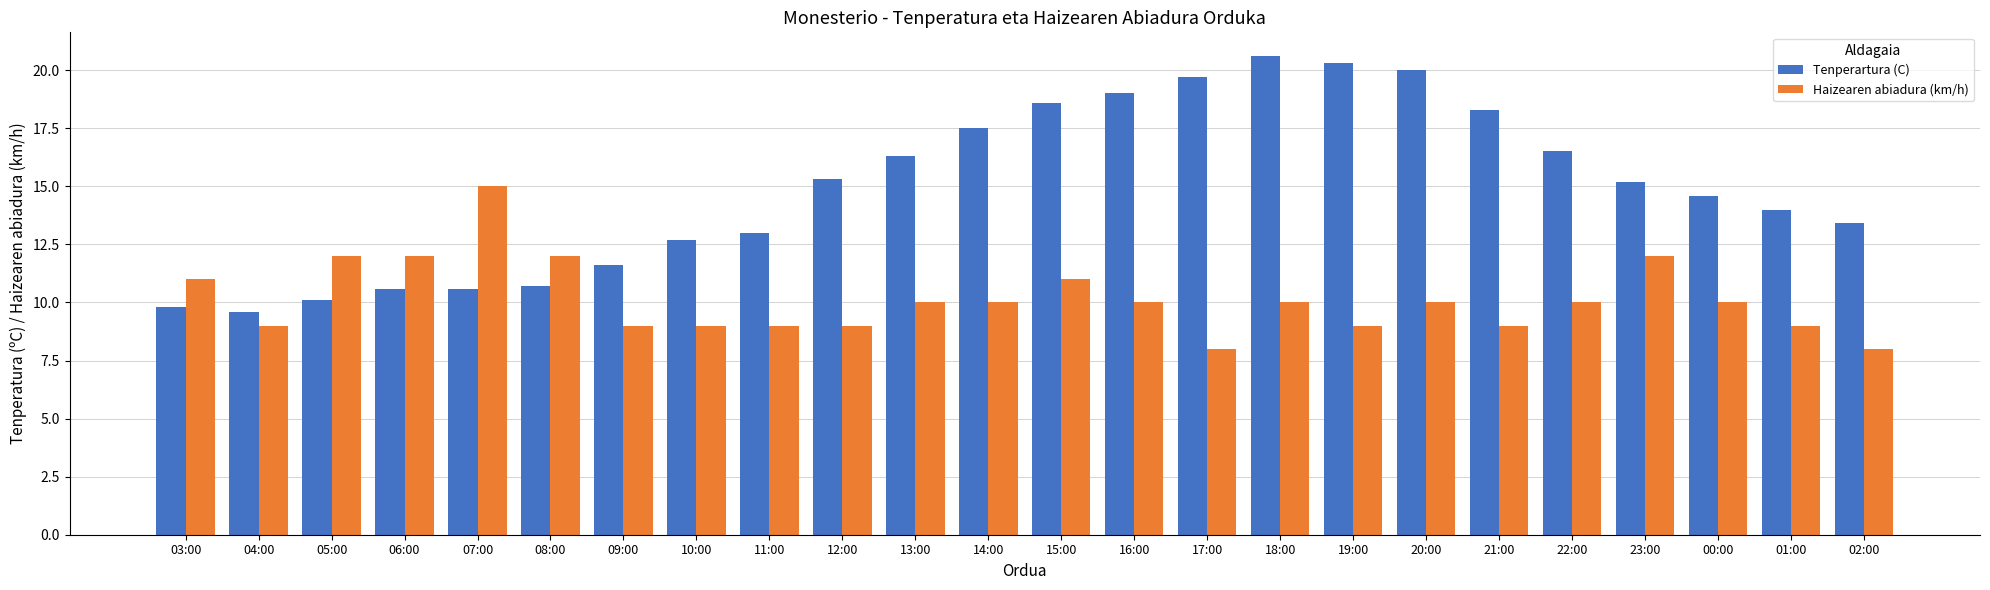

What is the total value across all series at 19:00?

29.3